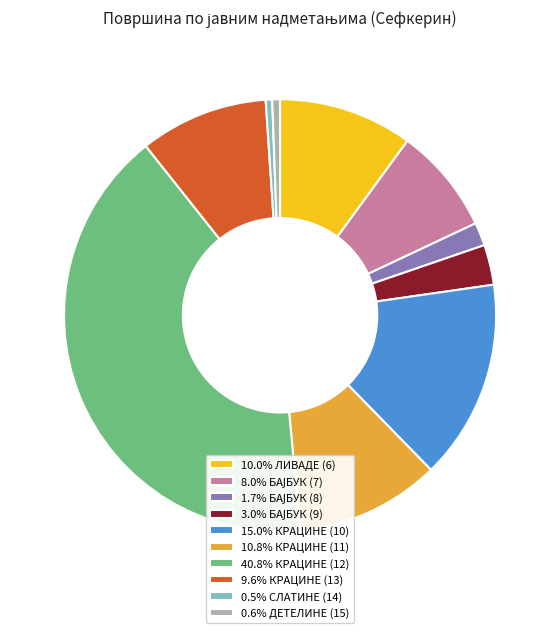

How many slices are in this pie chart?

10